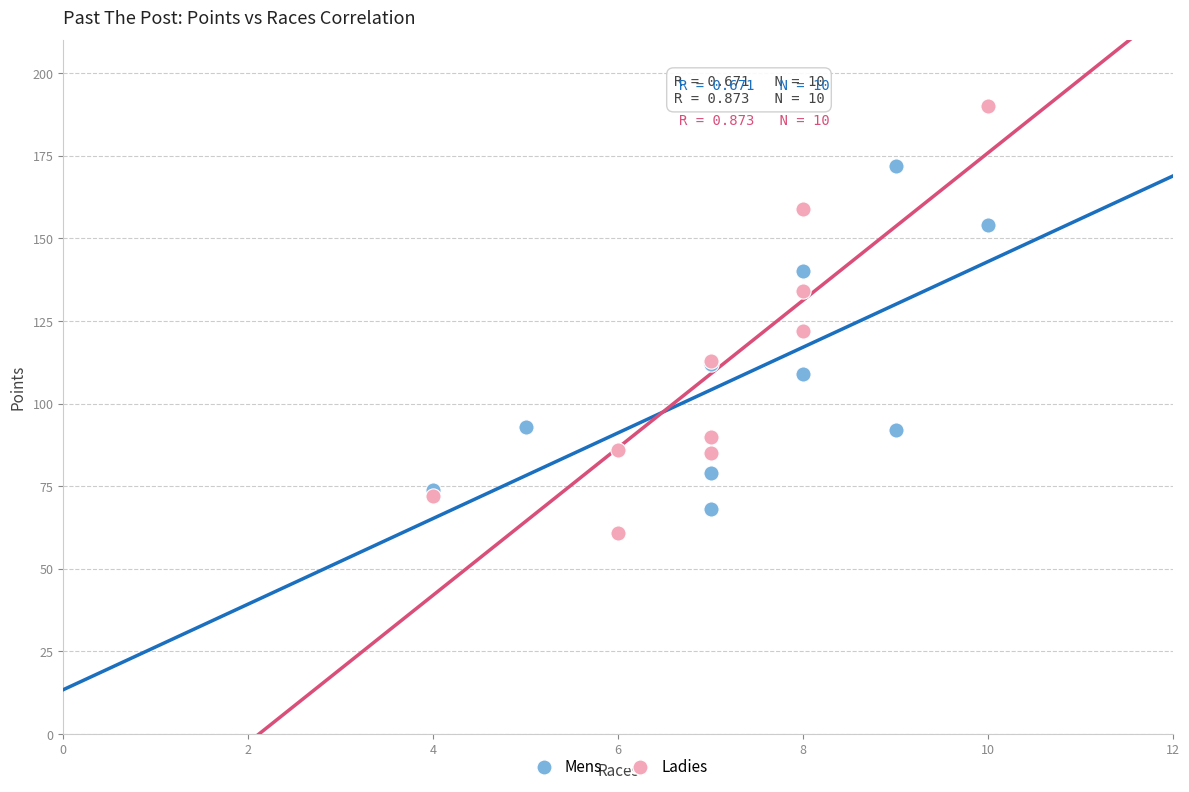

Which series contains the highest Y value?

Ladies